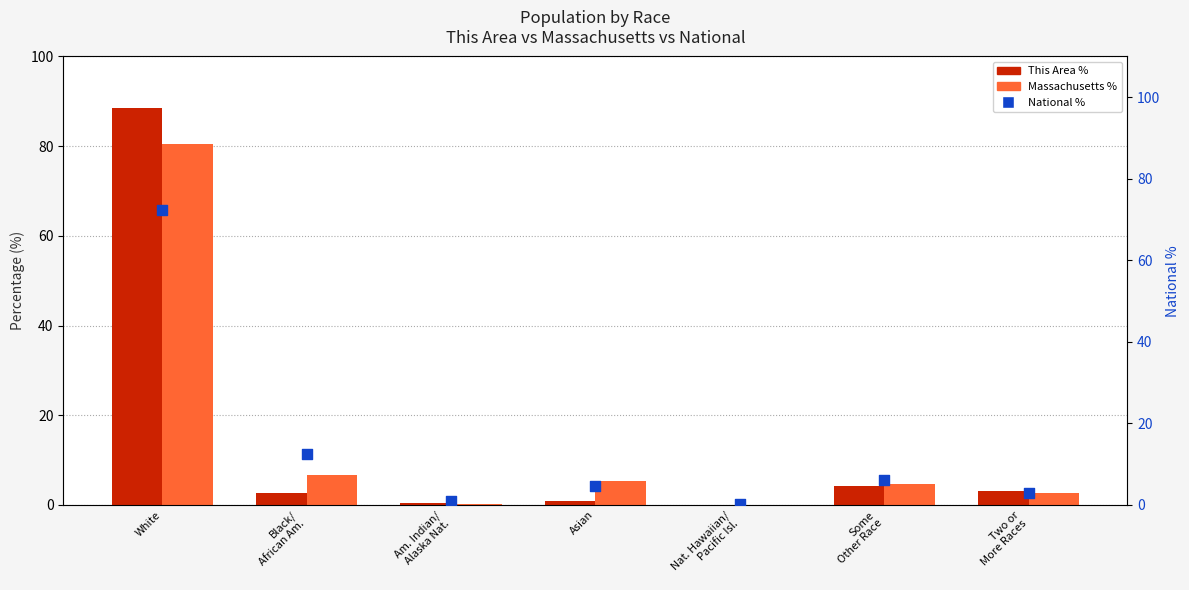

Which series contains the highest Y value?

This Area %